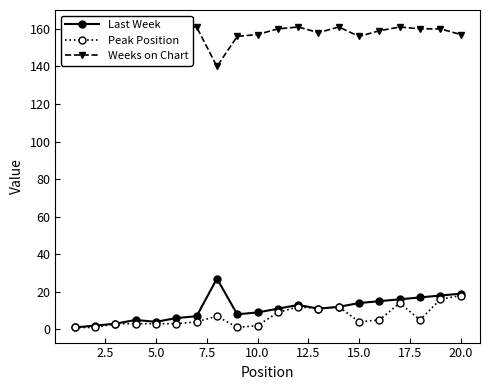

What is the highest value of the Peak Position series?

18